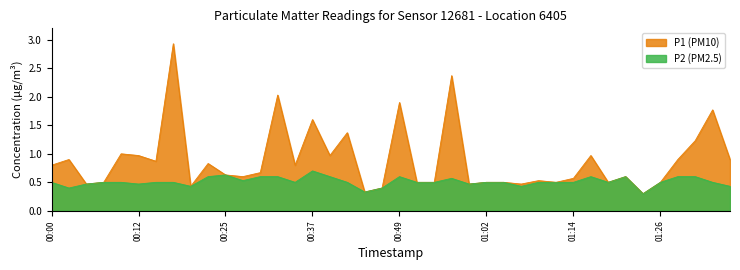

What is the label of the 29th point from the right?

00:27